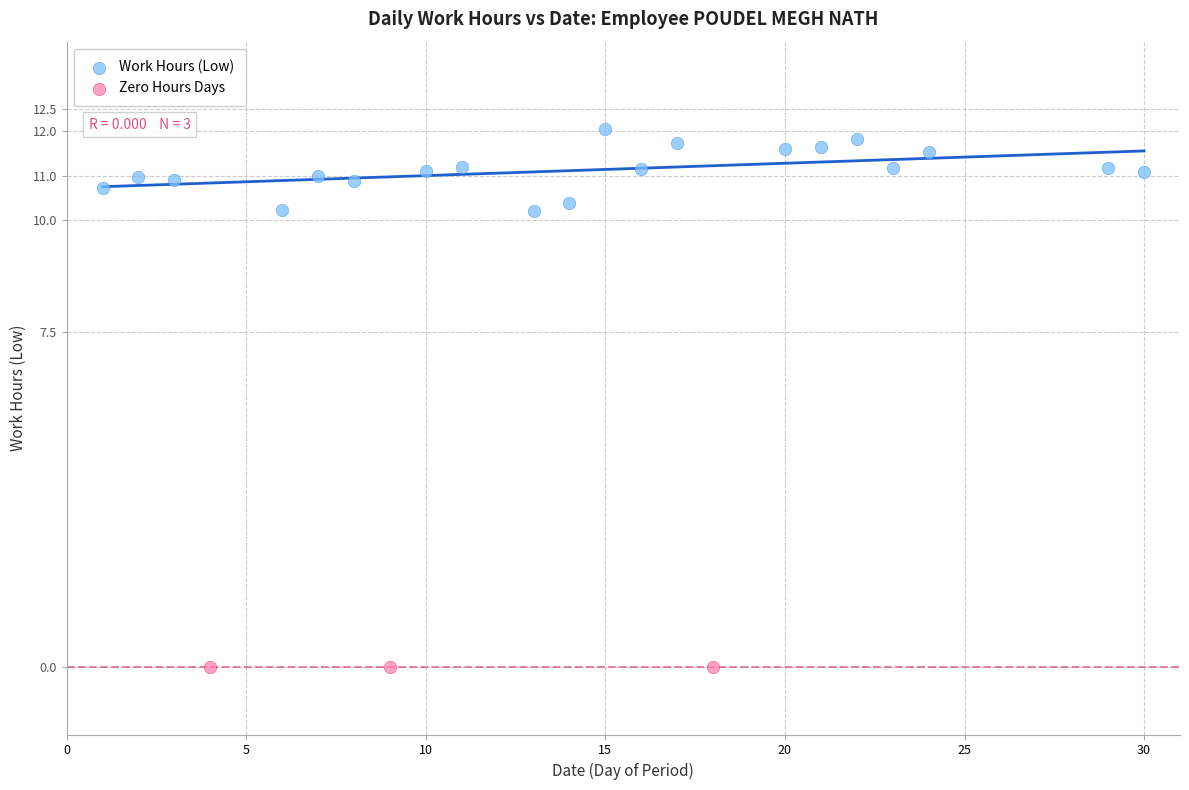

Which series reaches the minimum Y coordinate?

Zero Hours Days